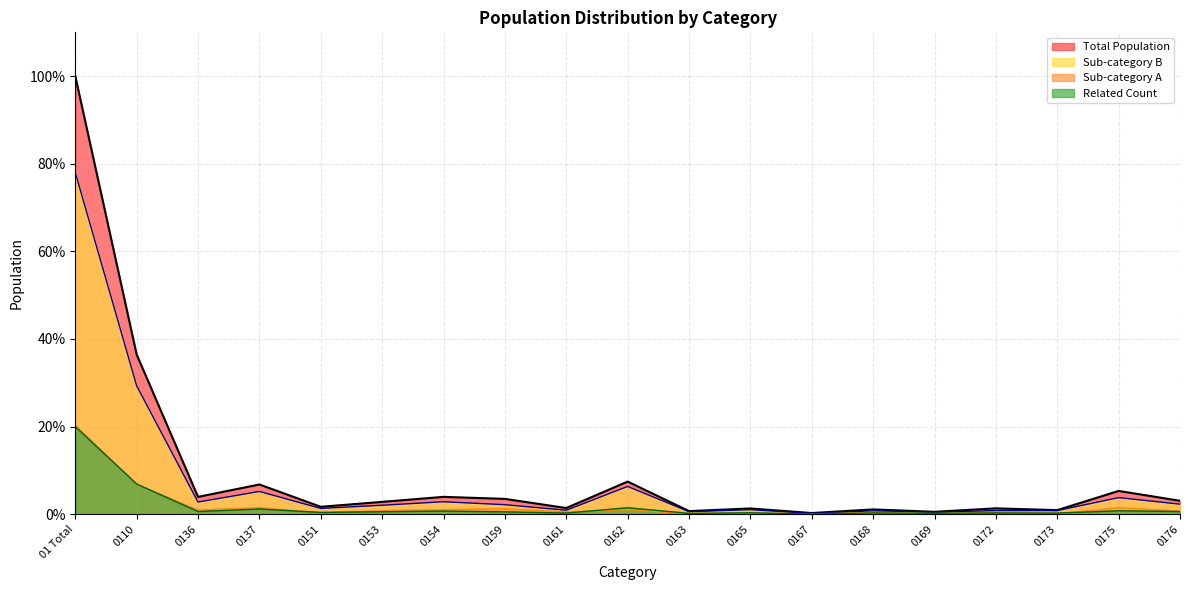

Which series has the widest spread of values?

Total Population